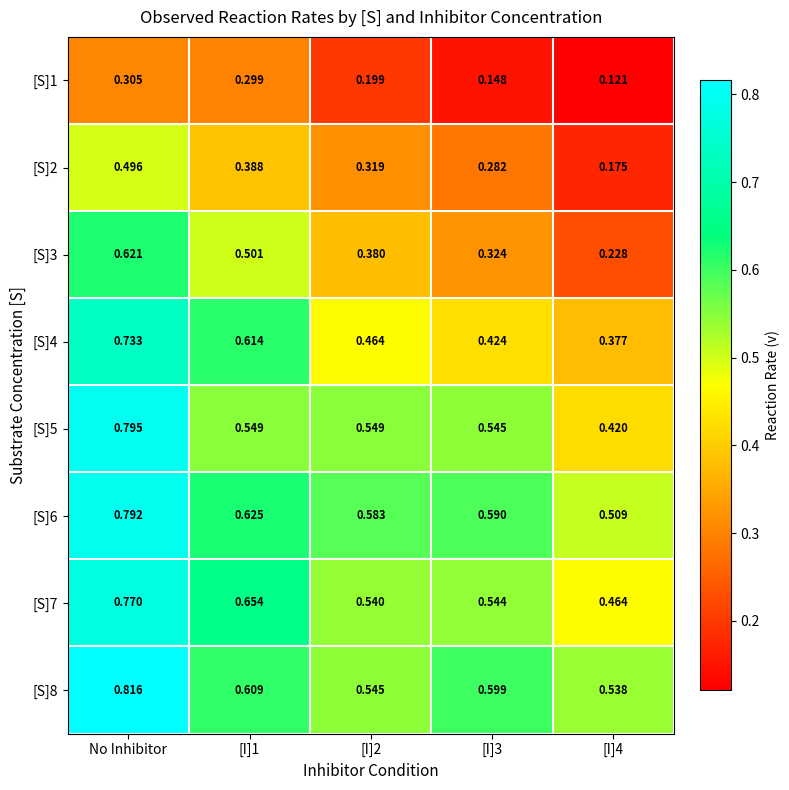

List the series in order of their peak value, highest first.

[S]8, [S]5, [S]6, [S]7, [S]4, [S]3, [S]2, [S]1